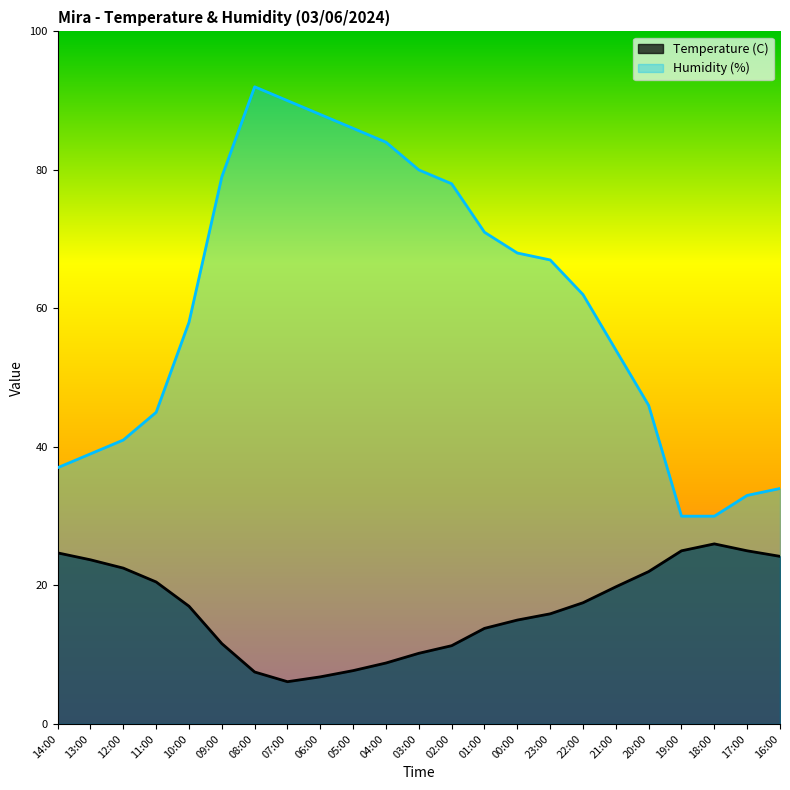

Rank the series by their maximum value, from lowest to highest.

Temperature (C), Humidity (%)